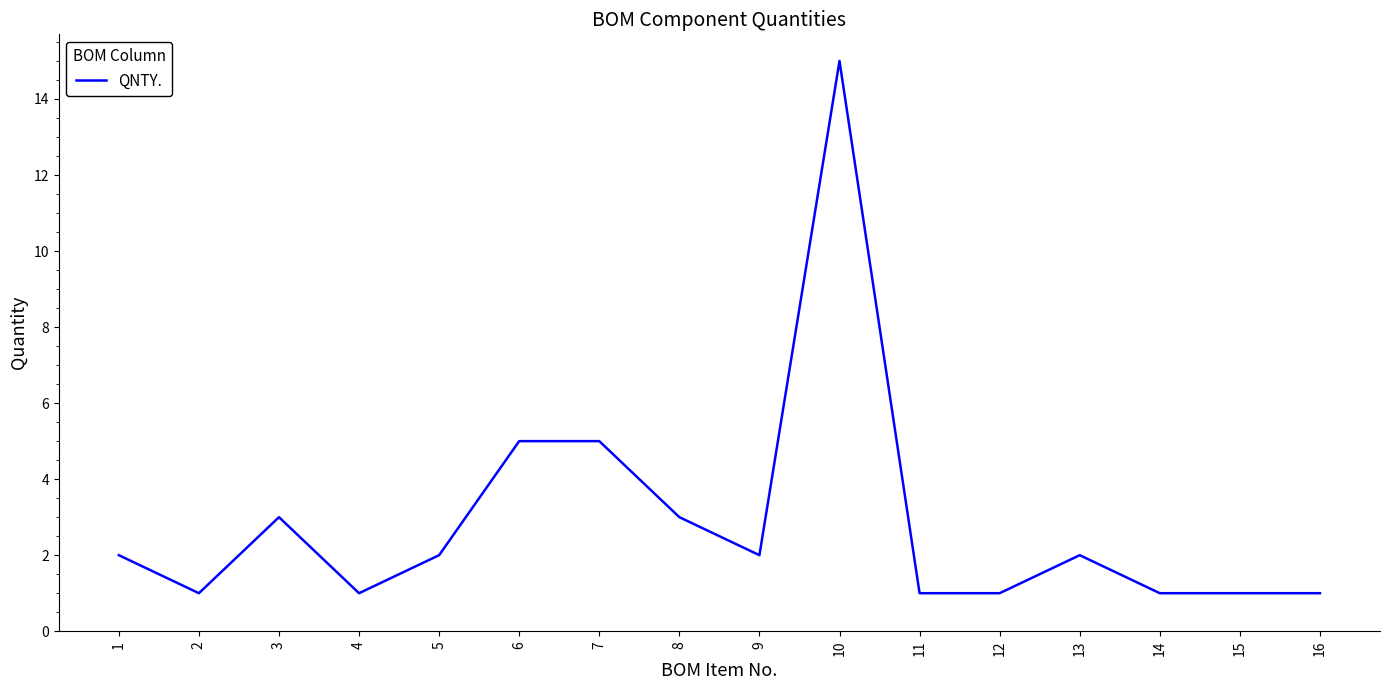

What is the greatest value displayed?

15